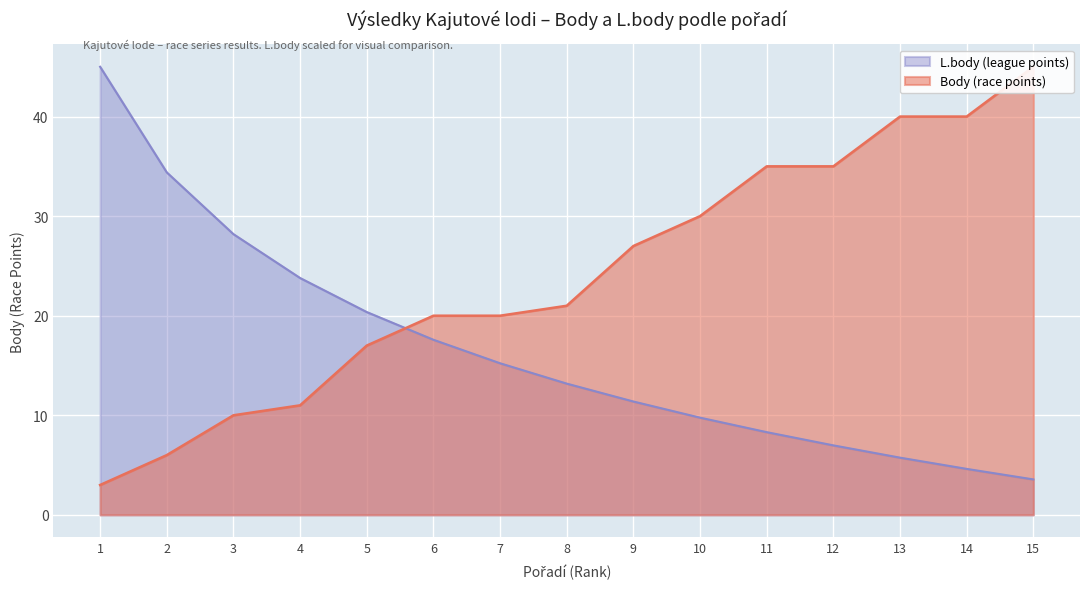

Rank the series by their average value, from highest to lowest.

Body (points), L.body (league points)